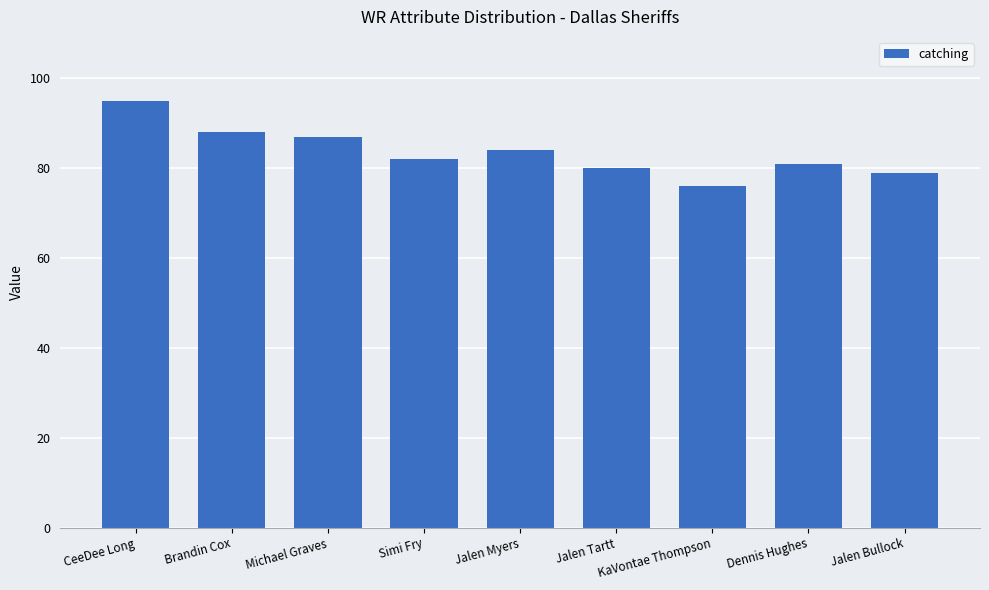

The value at Simi Fry is 82. True or false?

True